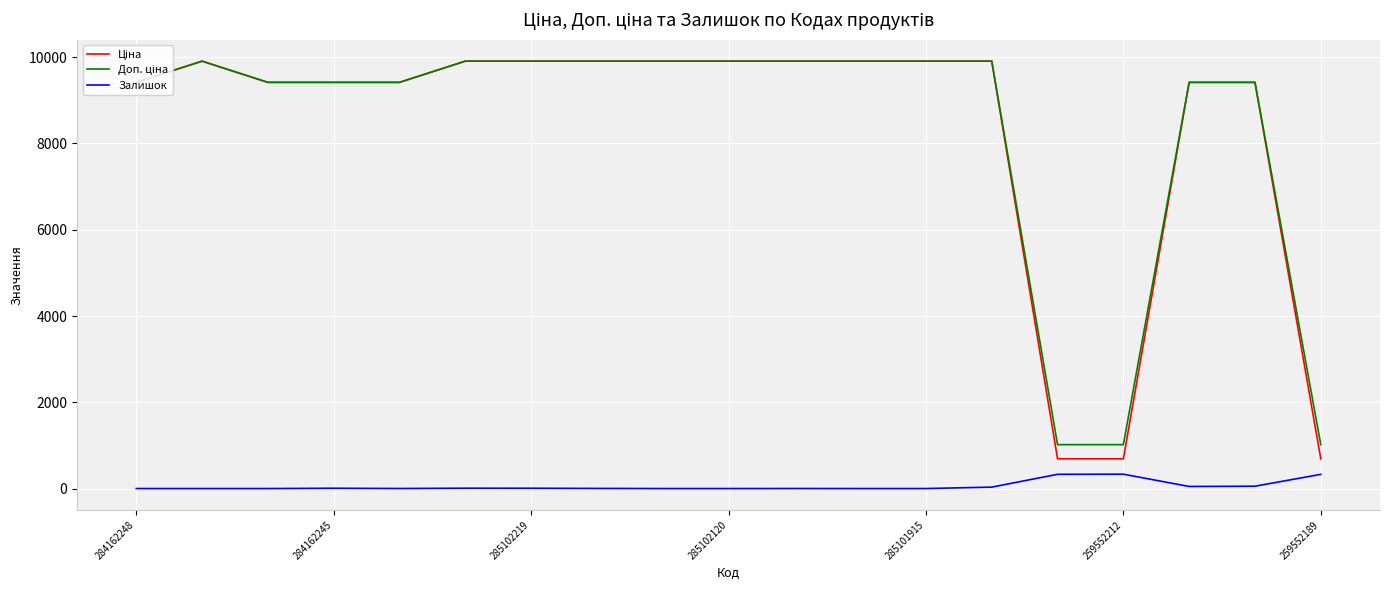

What is the maximum value for Залишок?

333.0